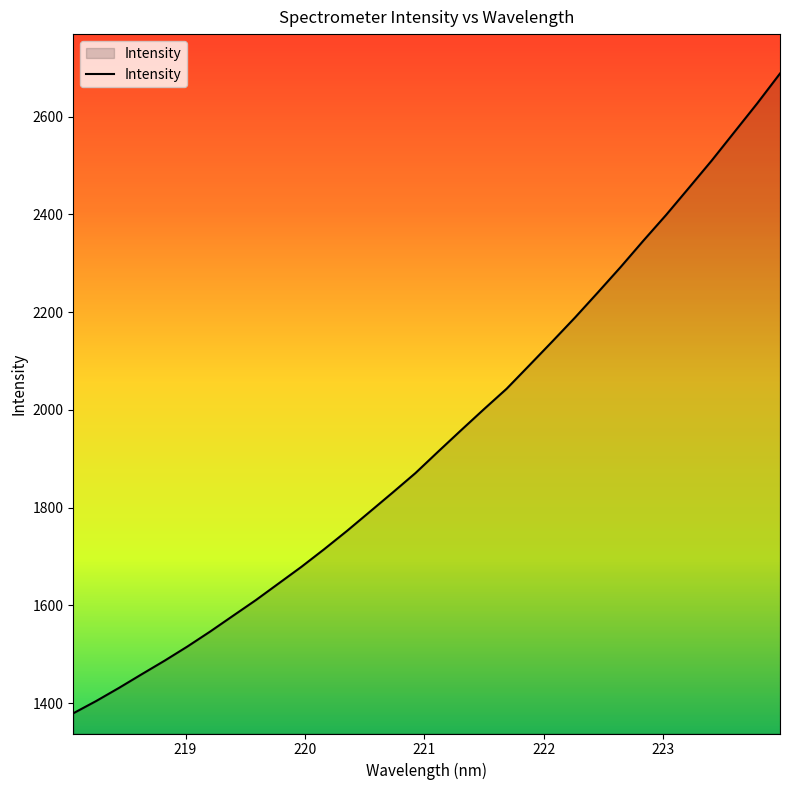

How many lines are shown in the chart?

1